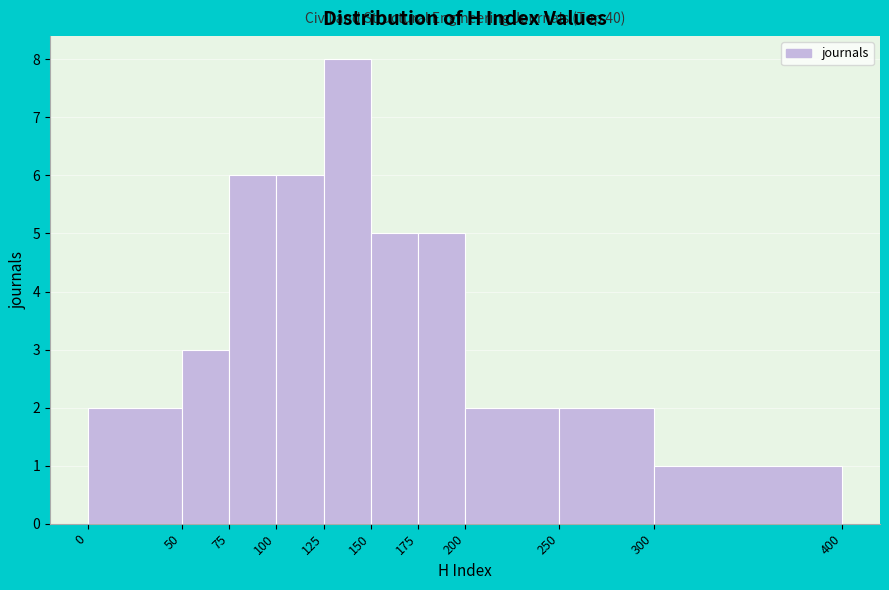

Which range on the x-axis has the tallest bar?

125 to 150